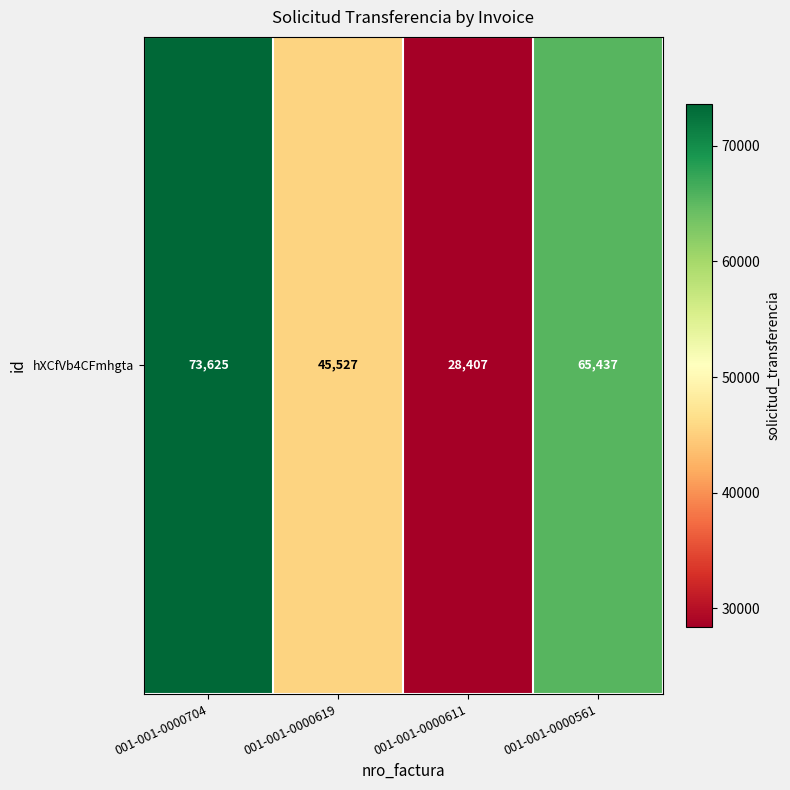

True or false: the data shows 23803 at 001-001-0000619.

False